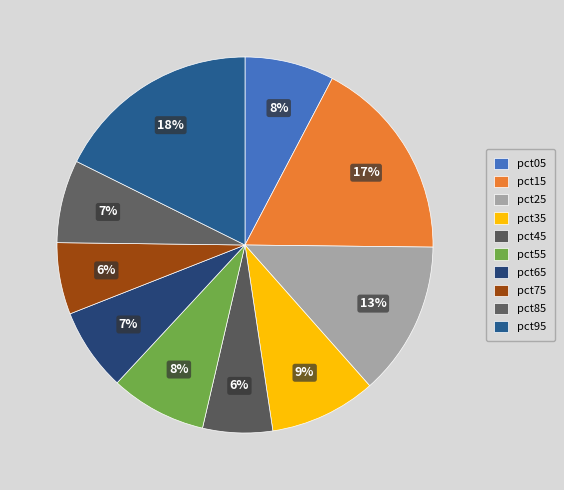

What is the total percentage of pct25 and pct45?

19.3%